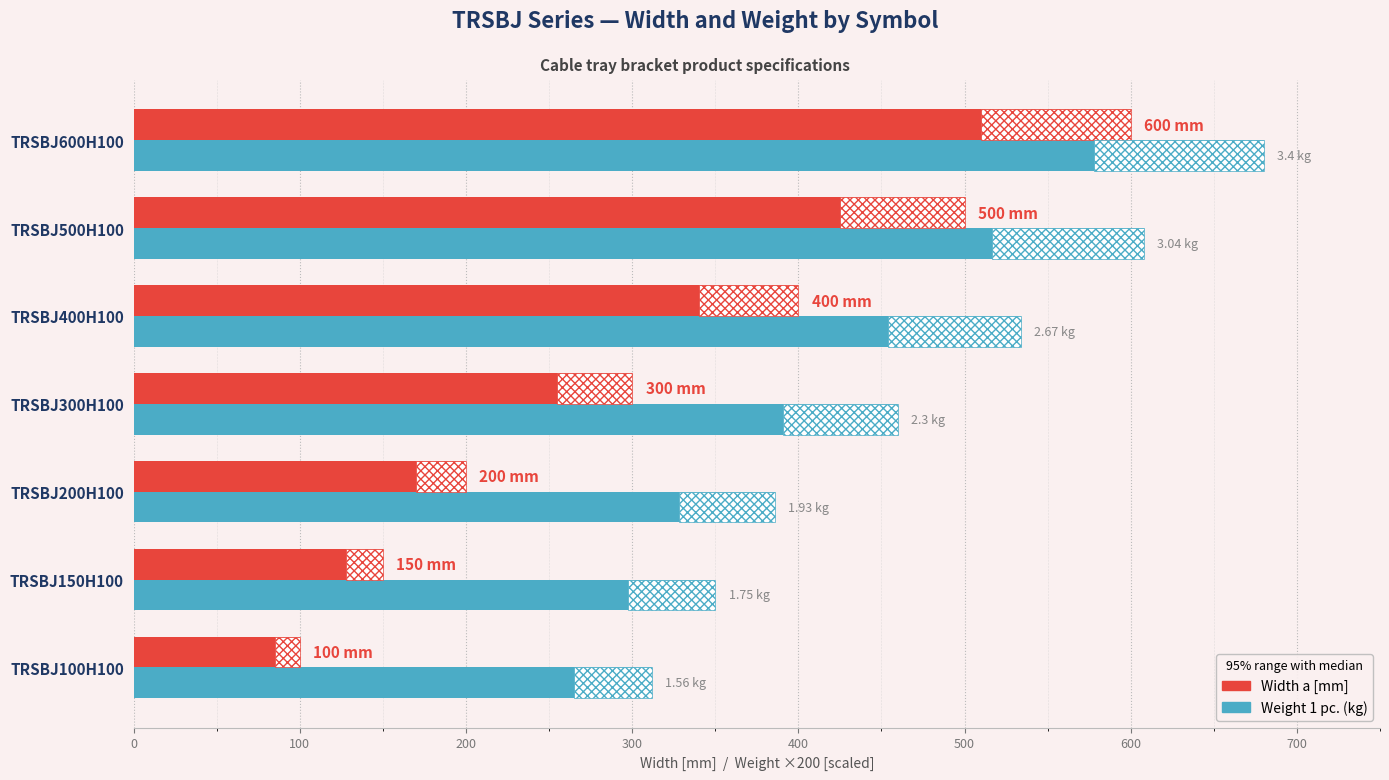

The value of Weight 1 pc. (×200 mm/kg) at TRSBJ400H100 is 534.0. True or false?

True